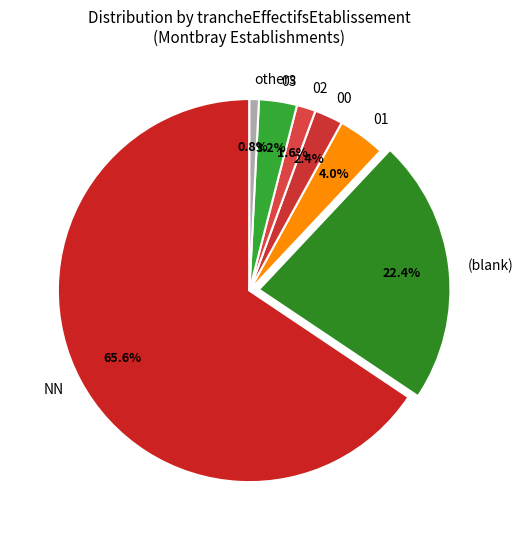

Combined, do (blank) and others account for over 50%?

No